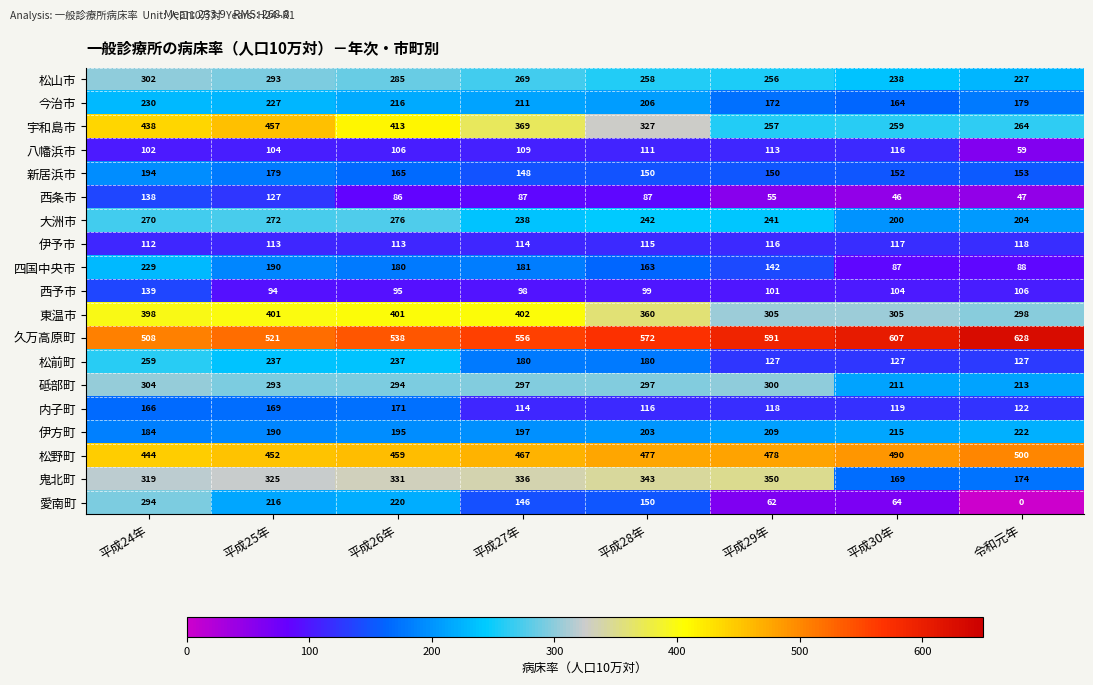

Which label corresponds to the smallest value in the chart?

令和元年